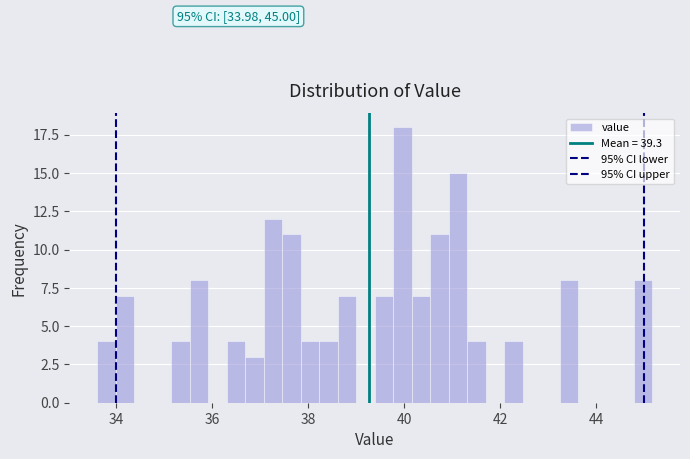

Read against the x-axis, roughly where is the centre of the tallest bar?

40.0